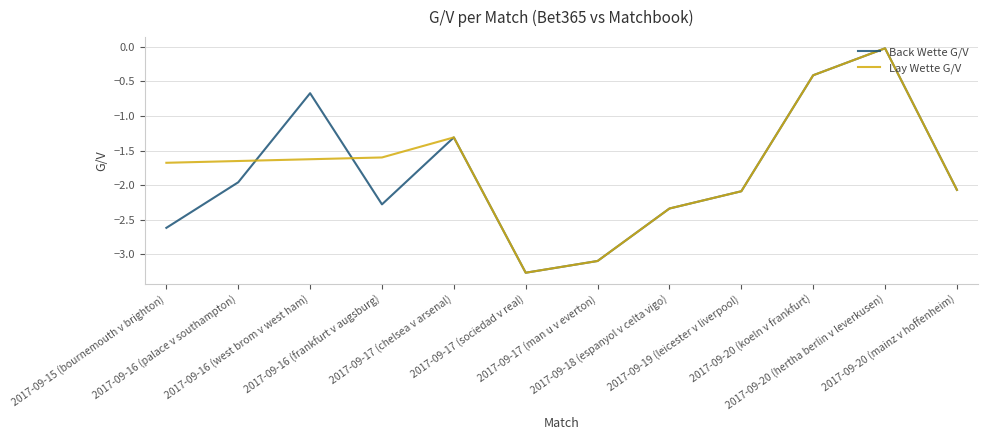

What is the smallest value displayed?

-3.3